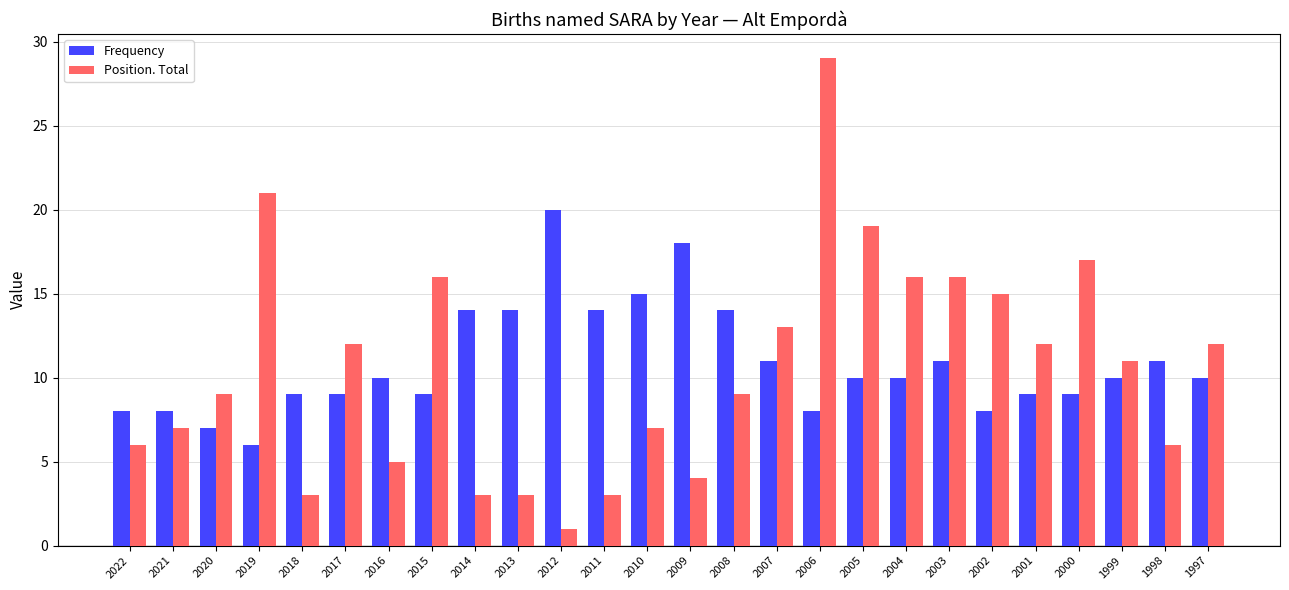

What is the smallest value displayed?

1